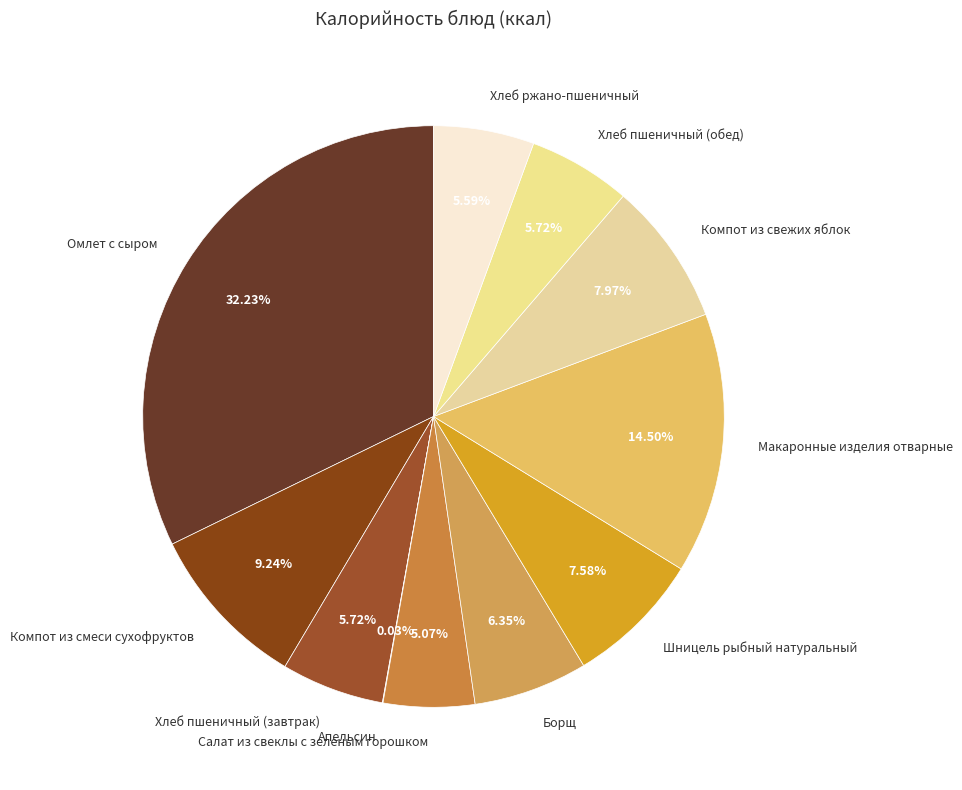

What portion of the pie excludes Омлет с сыром?

67.8%